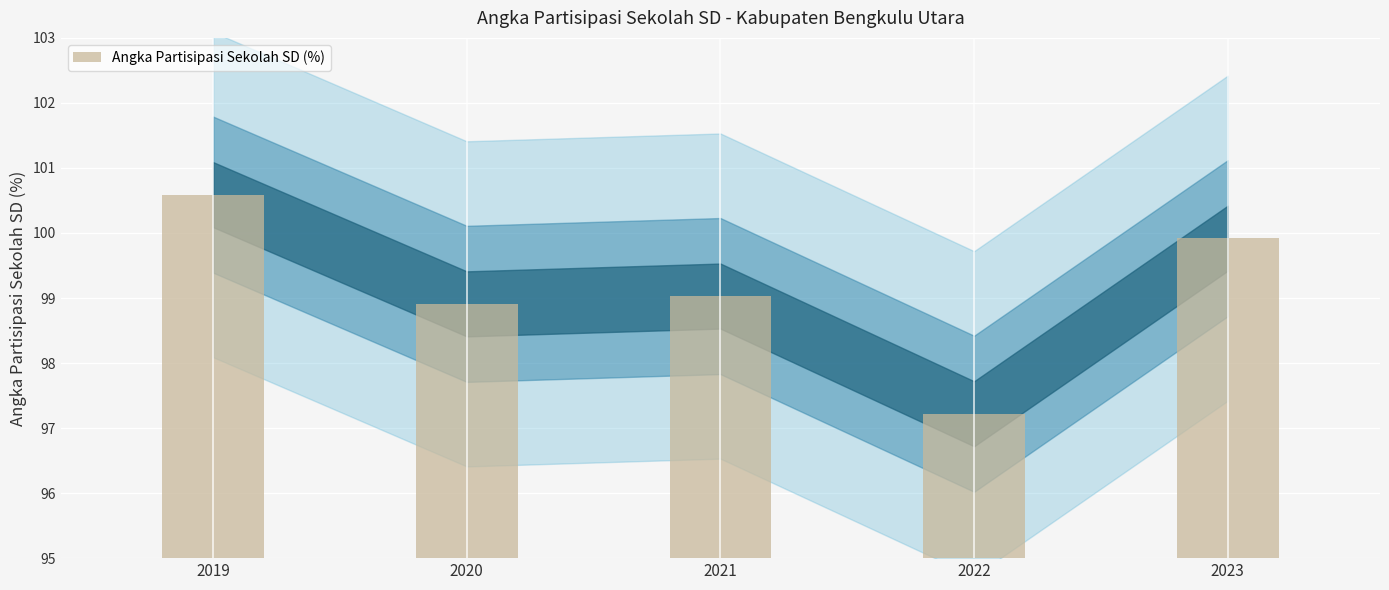

At which label does the data first exceed 99?

2019